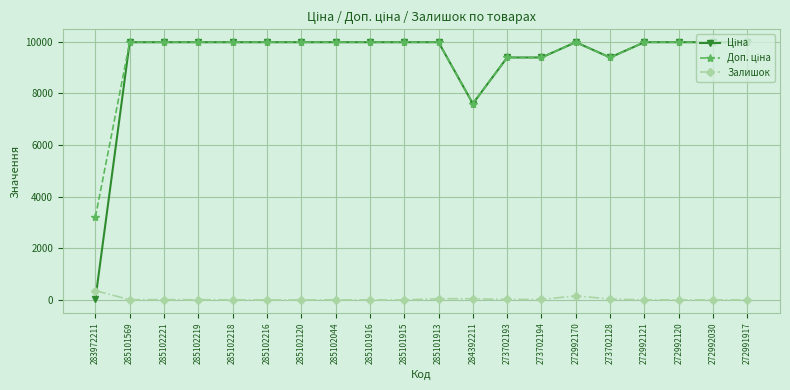

The Залишок series shows 9.0 at 285102219. True or false?

True